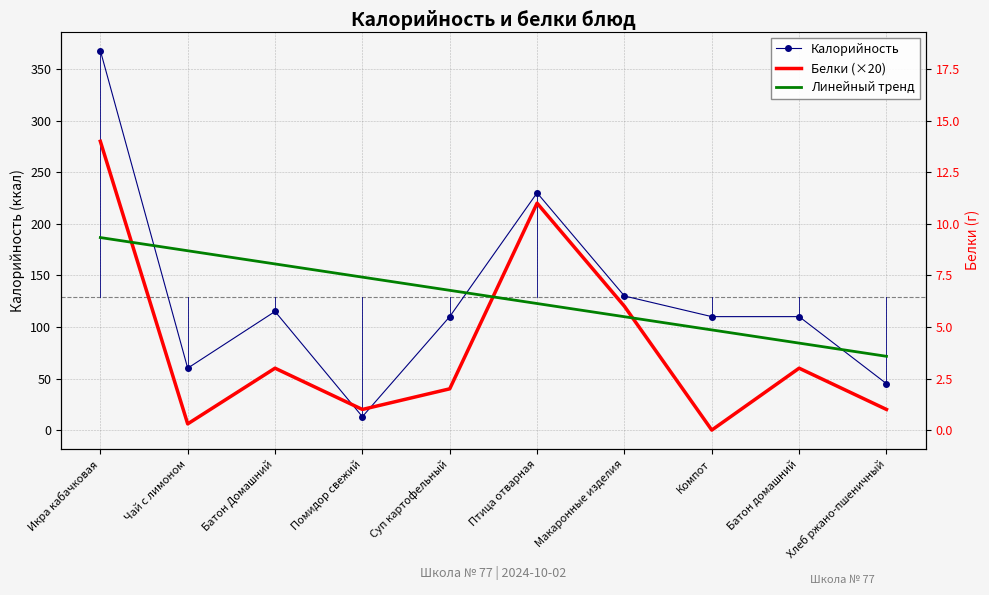

Which has a higher value, Икра кабачковая or Хлеб ржано-пшеничный?

Икра кабачковая